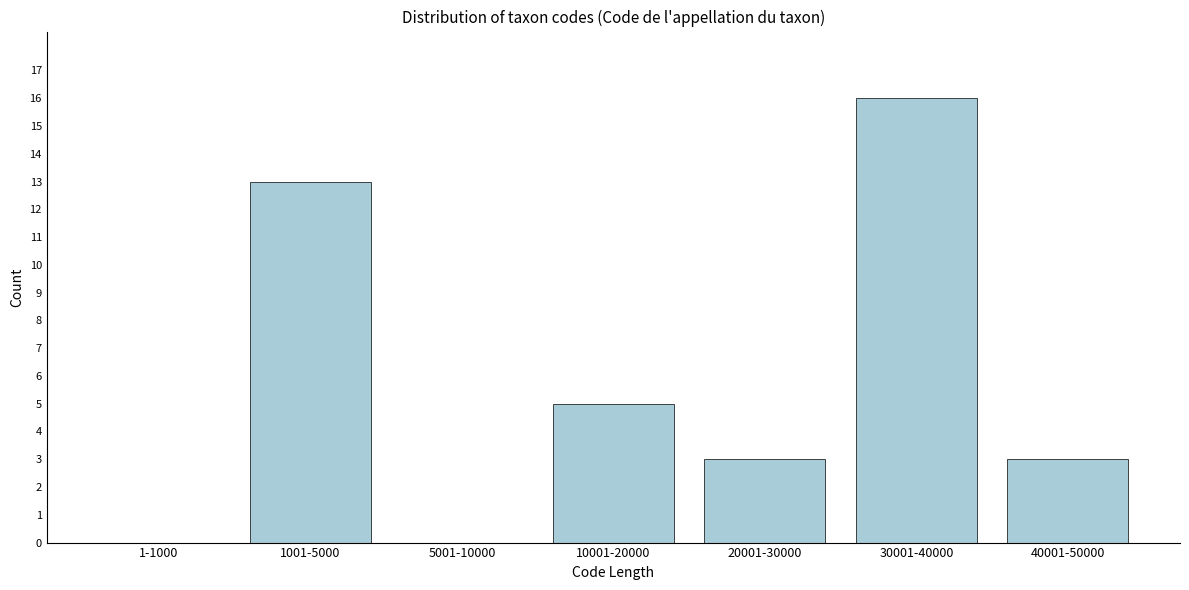

Reading left to right, transcribe all the data shown in this chart.

1-1000=0	1001-5000=13	5001-10000=0	10001-20000=5	20001-30000=3	30001-40000=16	40001-50000=3